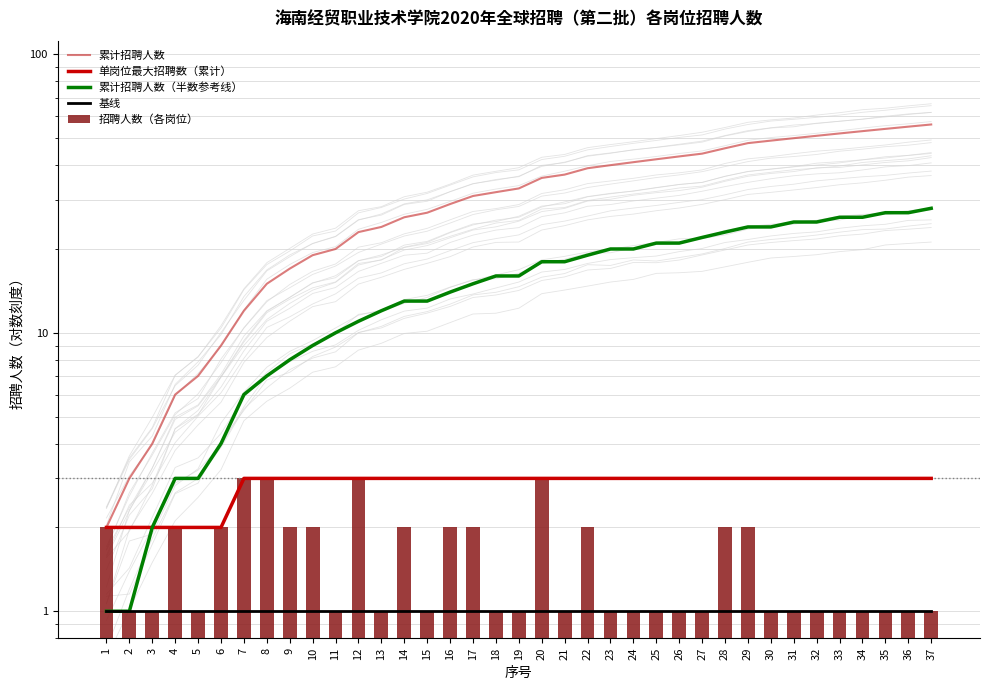

Rank the series by their maximum value, from highest to lowest.

累计招聘人数, 累计招聘人数（半数参考线）, 单岗位最大招聘数（累计）, 招聘人数（各岗位）, 基线